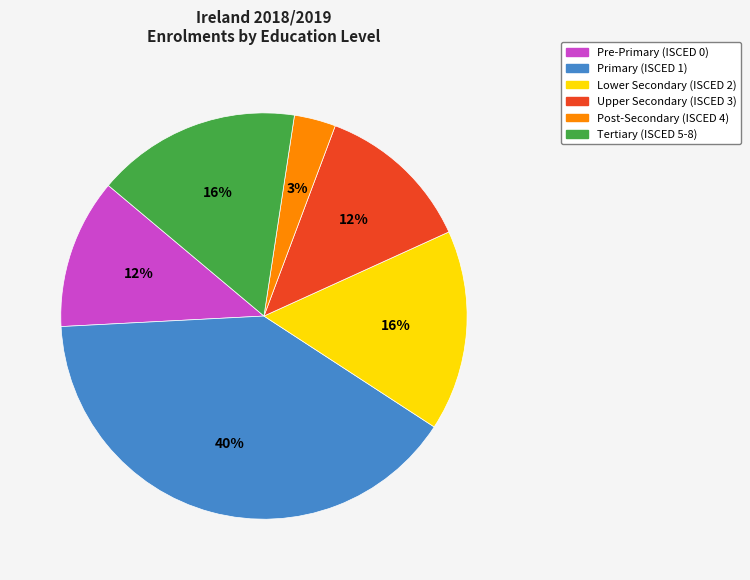

Is Post-Secondary (ISCED 4) the majority of the pie?

No